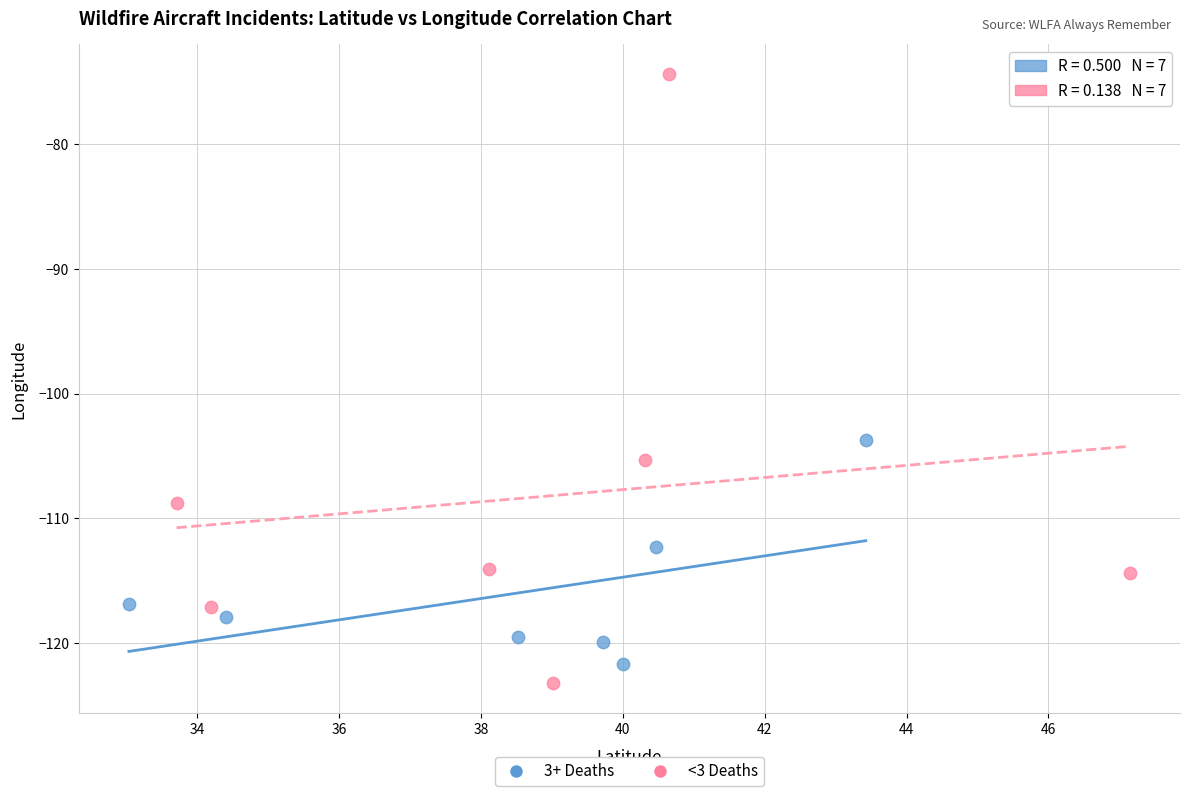

Which series has the largest Y range (max minus min)?

<3 Deaths